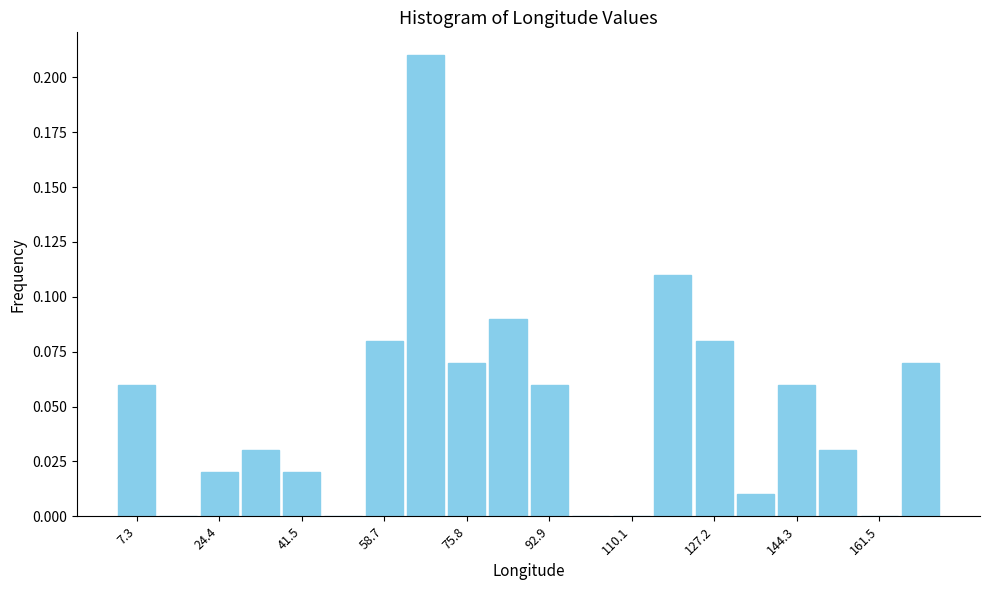

Which range on the x-axis has the tallest bar?

62 to 72